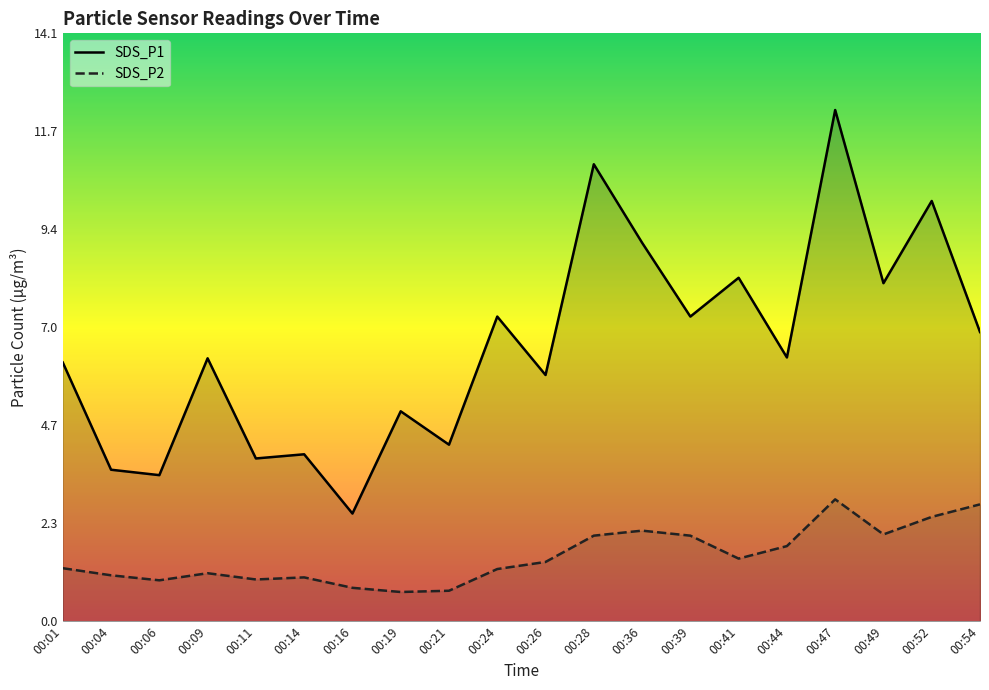

At which category does the chart reach its minimum across all series?

00:19